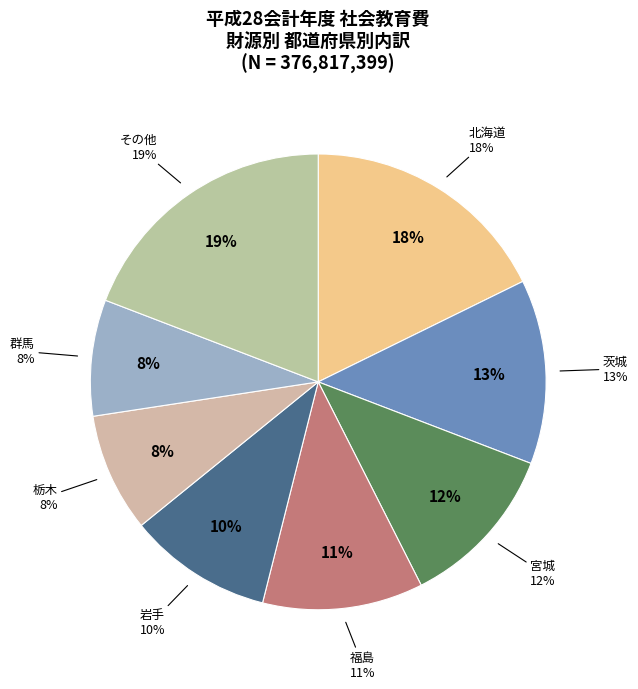

Approximately how many times larger is the value at 群馬 compared to 北海道?

0.5